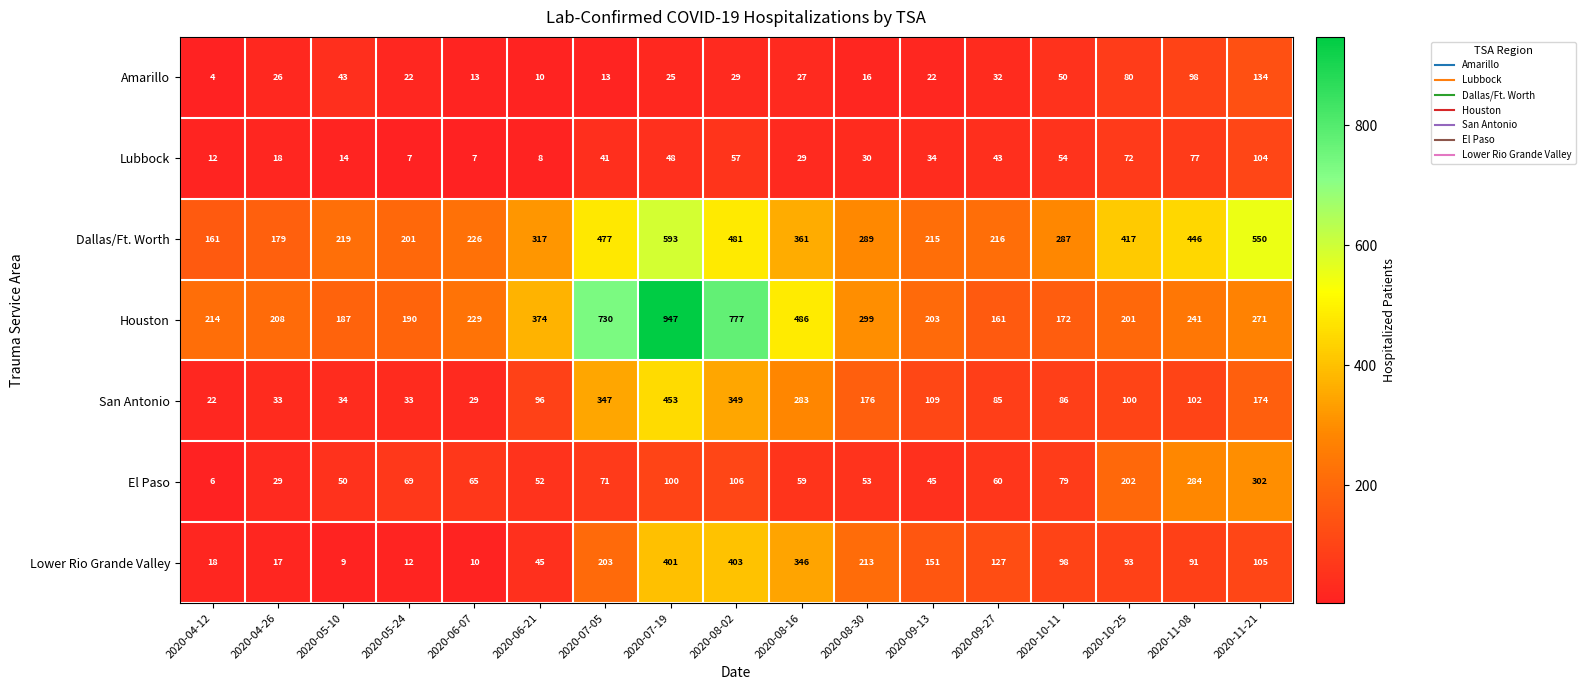

What is the total value across all series at 2020-11-08?

1339